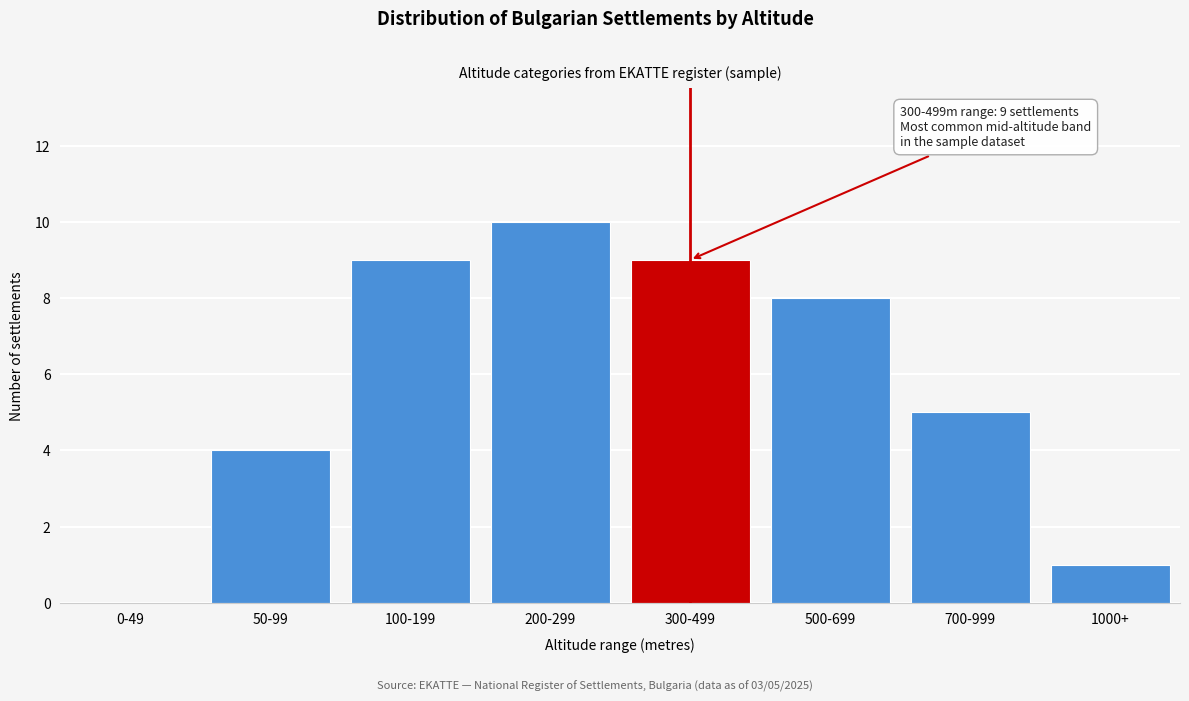

Reading right to left, what are all the values shown in this chart?

1000+=1	700-999=5	500-699=8	300-499=9	200-299=10	100-199=9	50-99=4	0-49=0